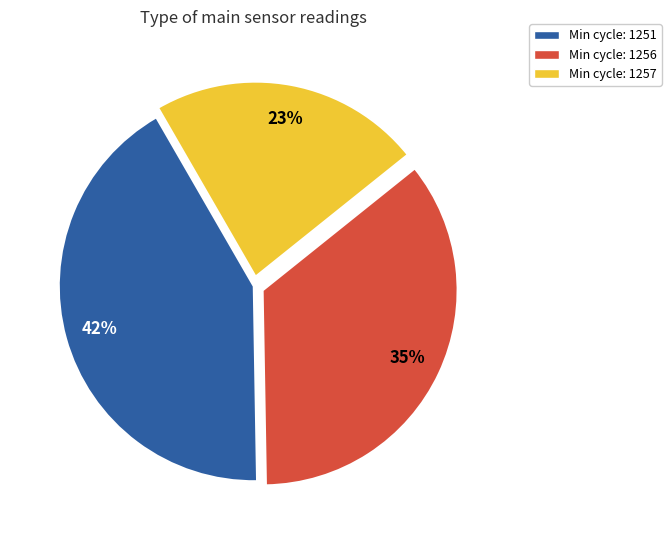

To the nearest percent, what is the average slice percentage?

33%